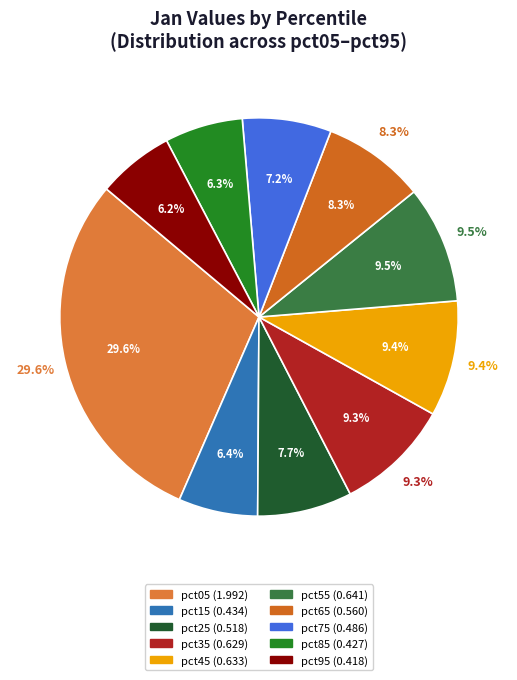

To the nearest percent, what is the combined percentage of pct65 and pct05?

38%